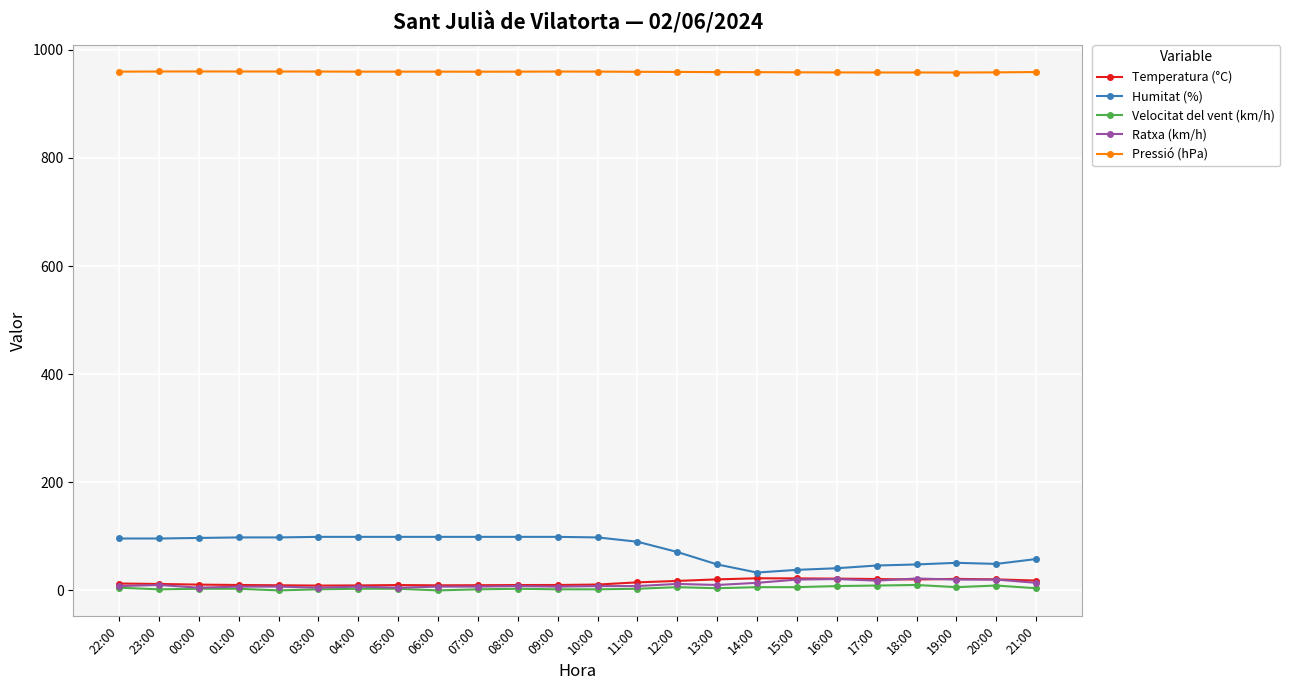

What is the maximum value for Humitat (%)?

99.0